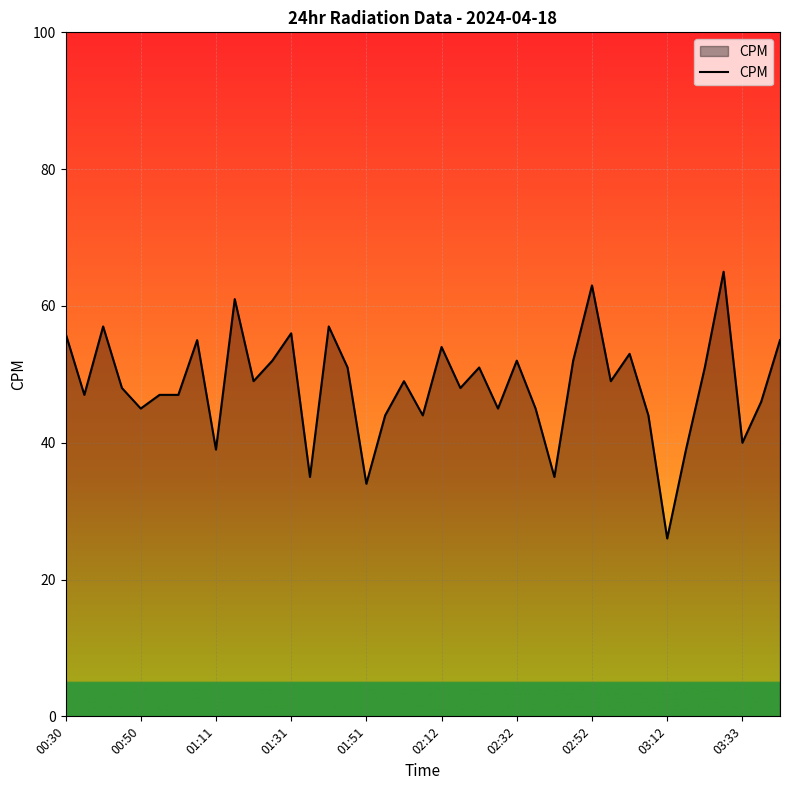

What is the smallest value displayed?

26